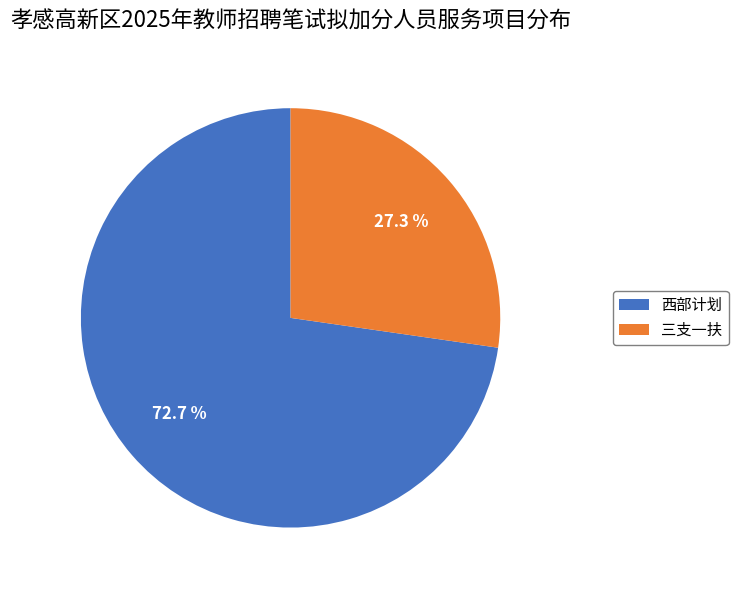

How many segments does this pie chart have?

2